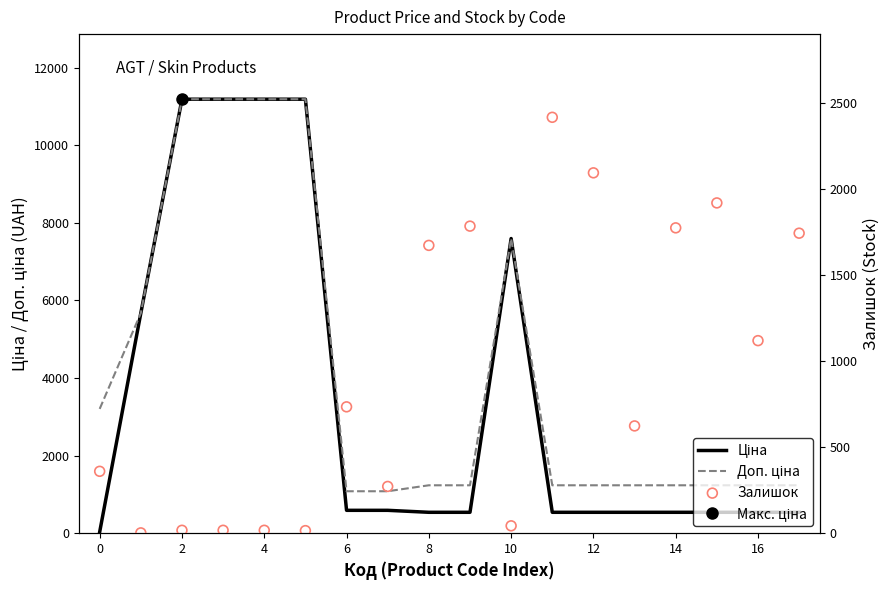

Which series contains the highest Y value?

Ціна